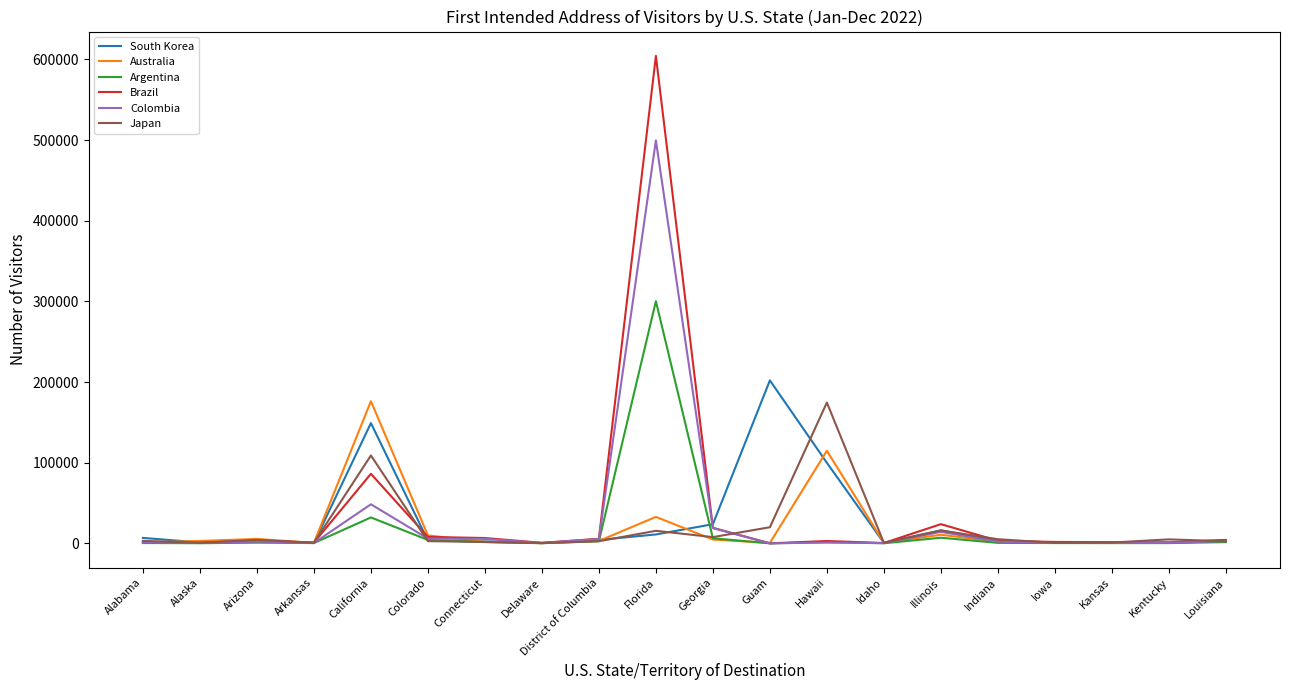

The value of Argentina at District of Columbia is 2669. True or false?

True